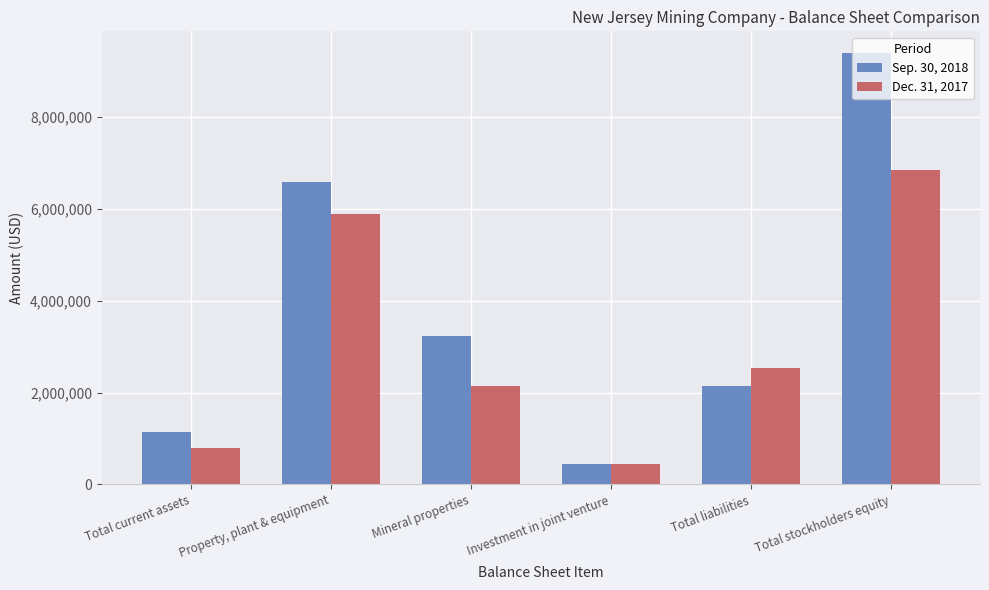

Where is Dec. 31, 2017 nearest to the value 3641243?

Total liabilities